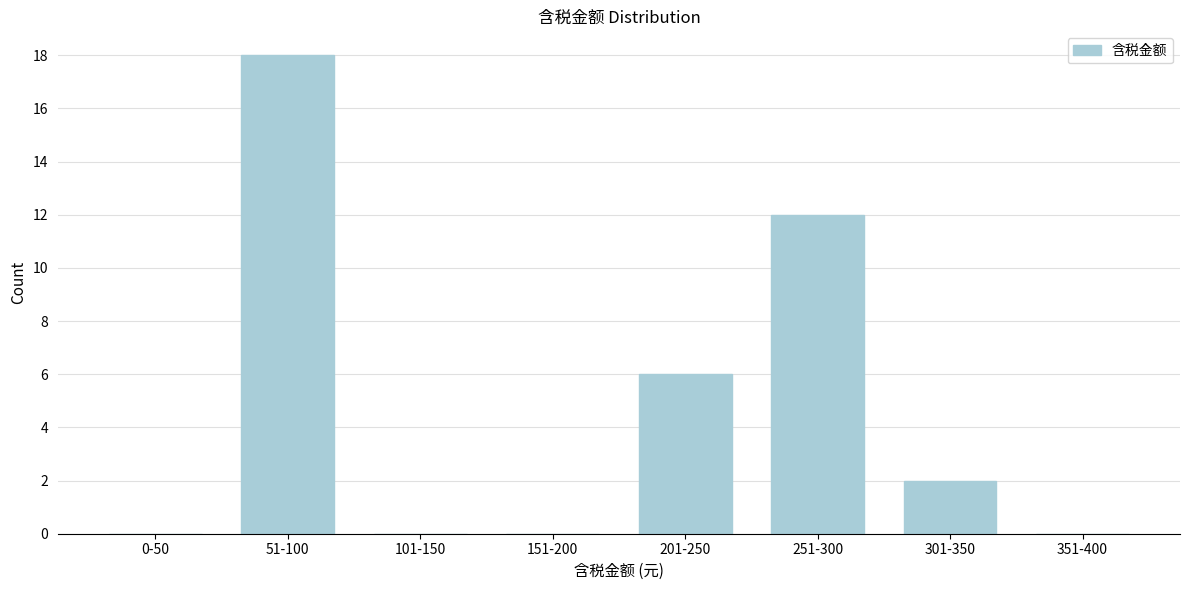

Reading left to right, transcribe all the data shown in this chart.

0-50=0	51-100=18	101-150=0	151-200=0	201-250=6	251-300=12	301-350=2	351-400=0